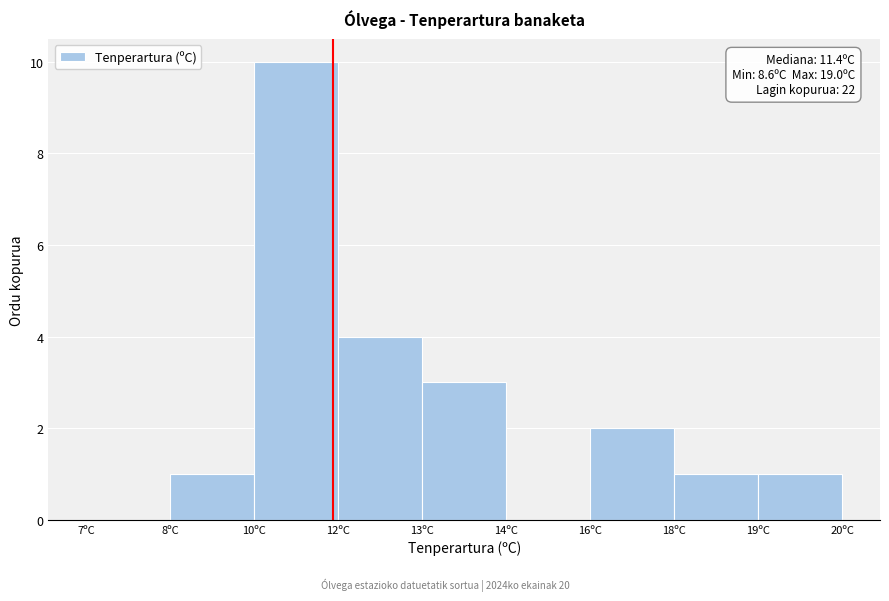

Reading right to left, transcribe all the data shown in this chart.

19ºC=1	18ºC=1	16ºC=2	14ºC=0	13ºC=3	12ºC=4	10ºC=10	8ºC=1	7ºC=0